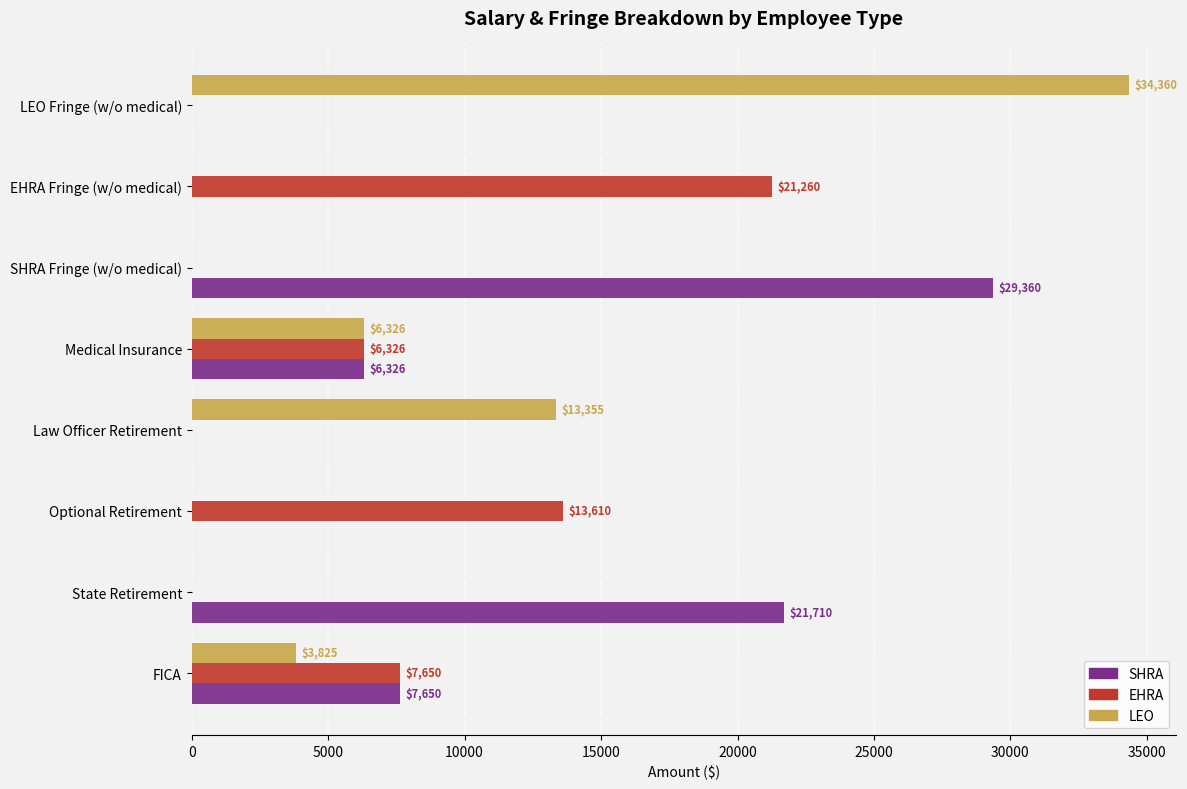

At which category is the sum across all series the highest?

LEO Fringe (w/o medical)